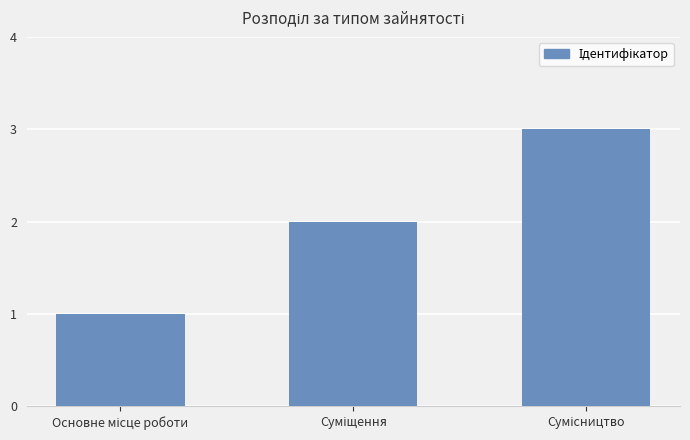

Does the chart contain stacked bars?

No